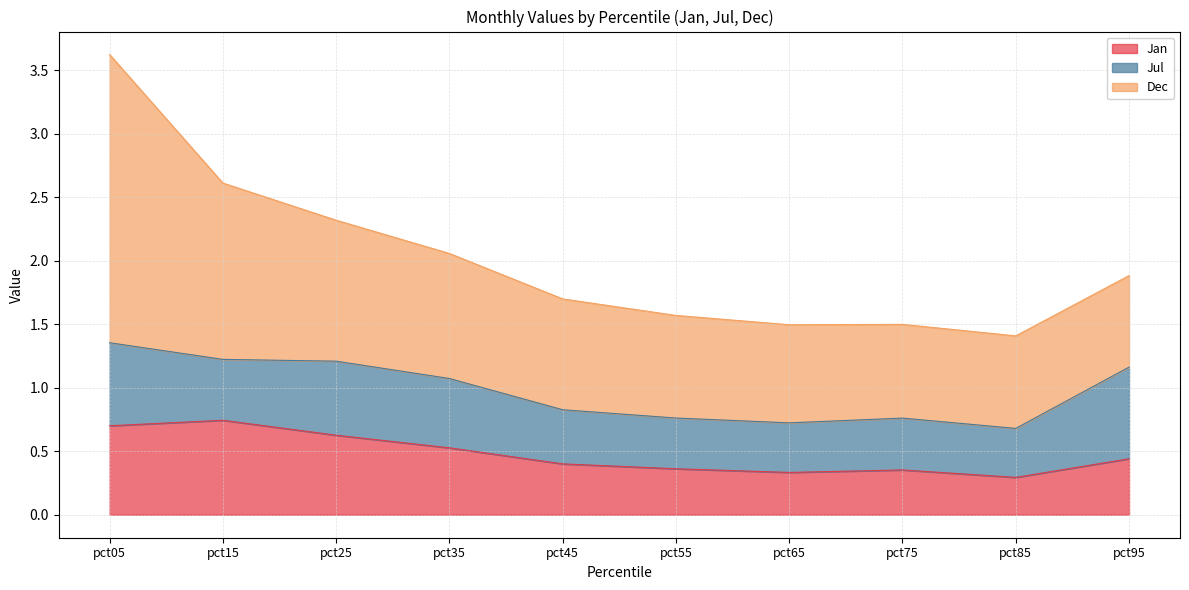

Which series ends up on top after the final intersection of Jul and Dec?

Jul